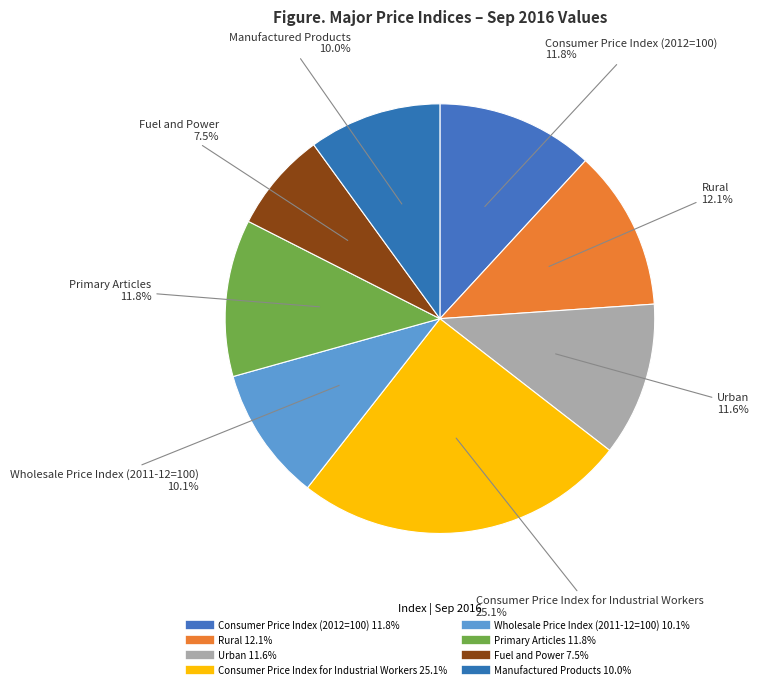

How many segments does this pie chart have?

8